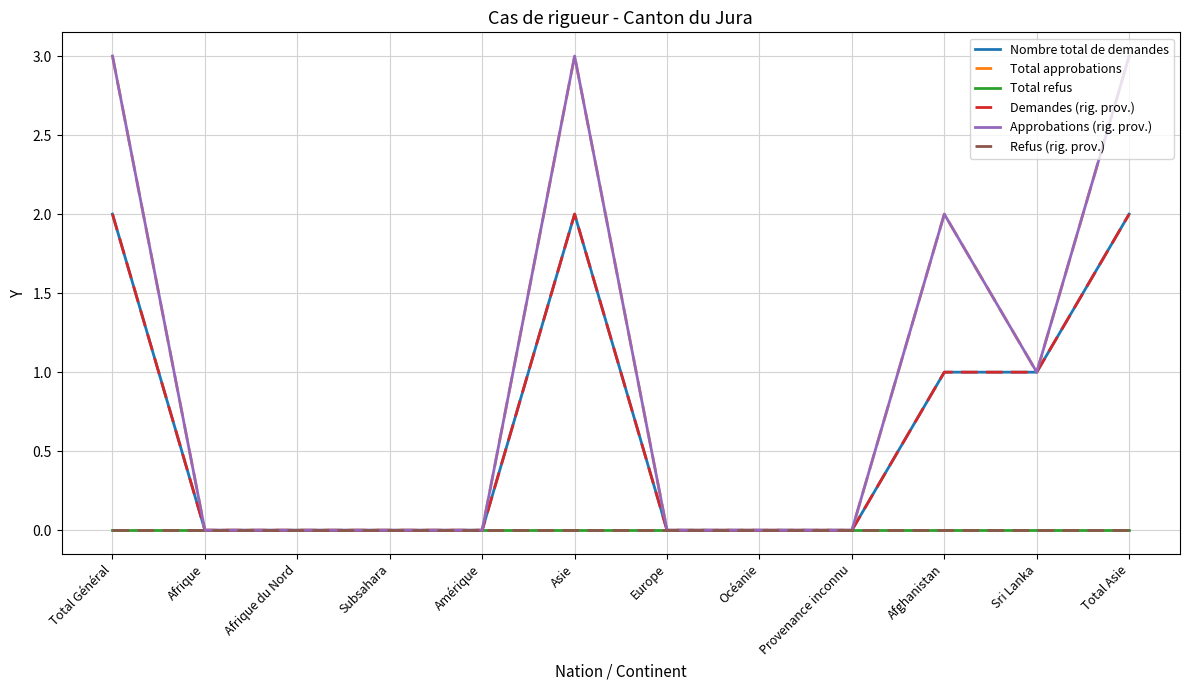

Which has a higher value, Océanie or Sri Lanka?

Sri Lanka